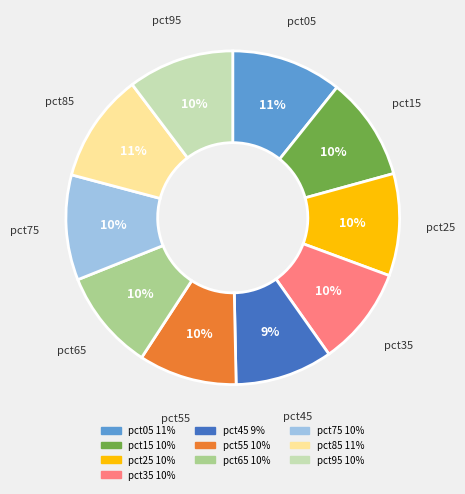

Count the number of slices in the pie.

10